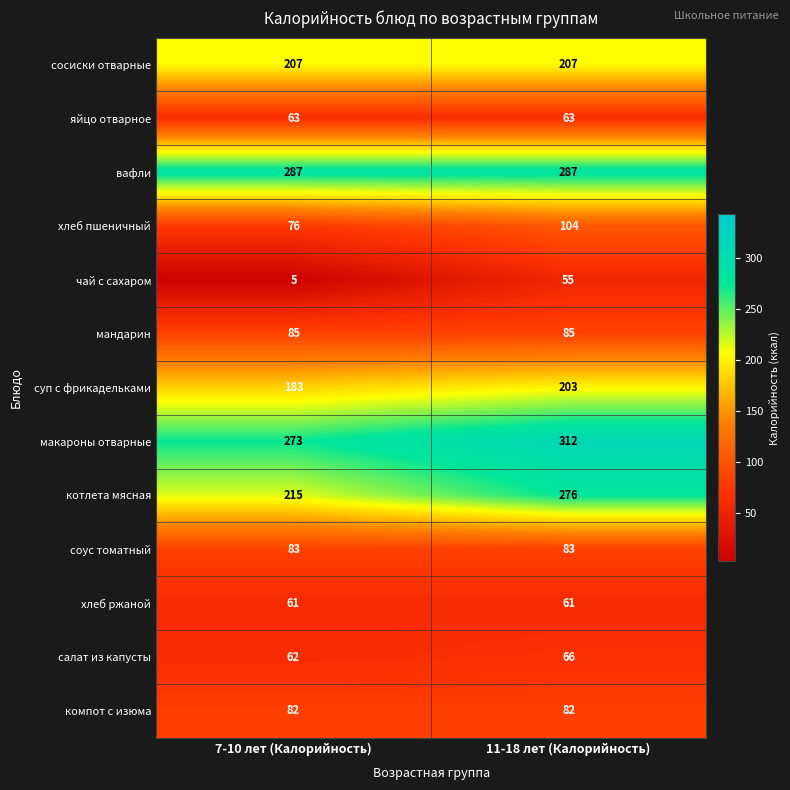

Reading left to right, list all the values displayed in this chart.

сосиски отварные: 207	207
яйцо отварное: 63	63
вафли: 287	287
хлеб пшеничный: 76	104
чай с сахаром: 5	55
мандарин: 85	85
суп с фрикадельками: 183	203
макароны отварные: 273	312
котлета мясная: 215	276
соус томатный: 83	83
хлеб ржаной: 61	61
салат из капусты: 62	66
компот с изюма: 82	82